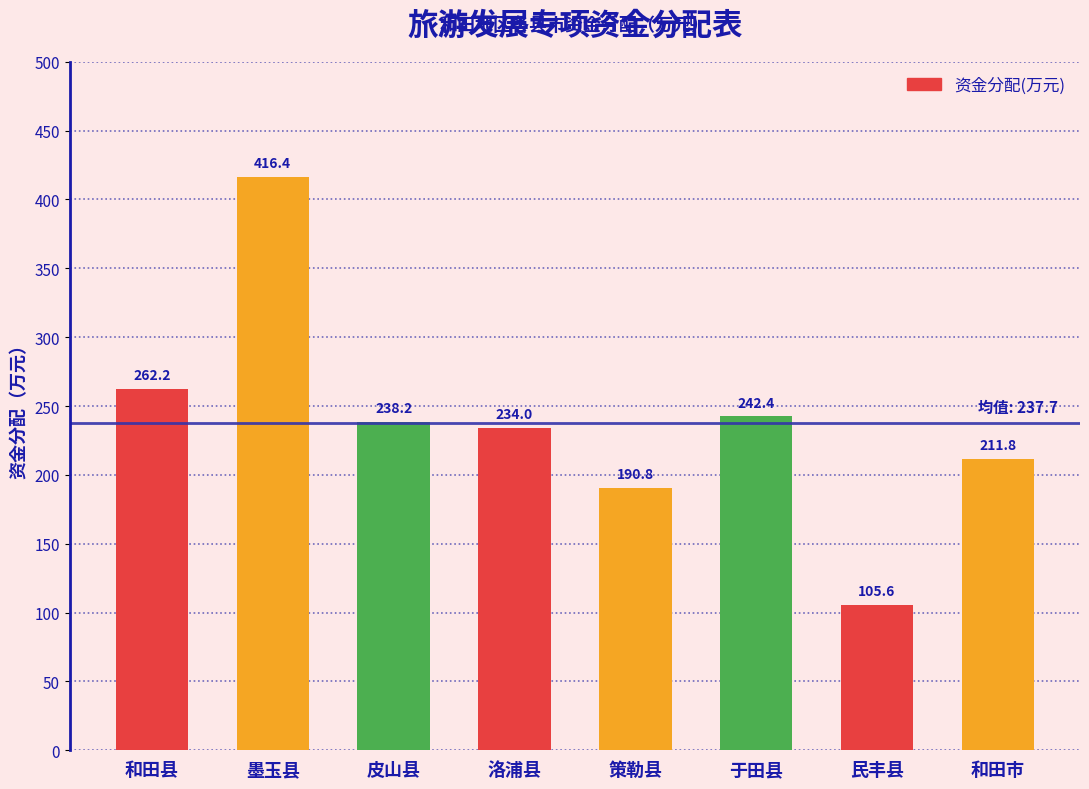

Approximately how many times larger is the value at 于田县 compared to 策勒县?

1.3